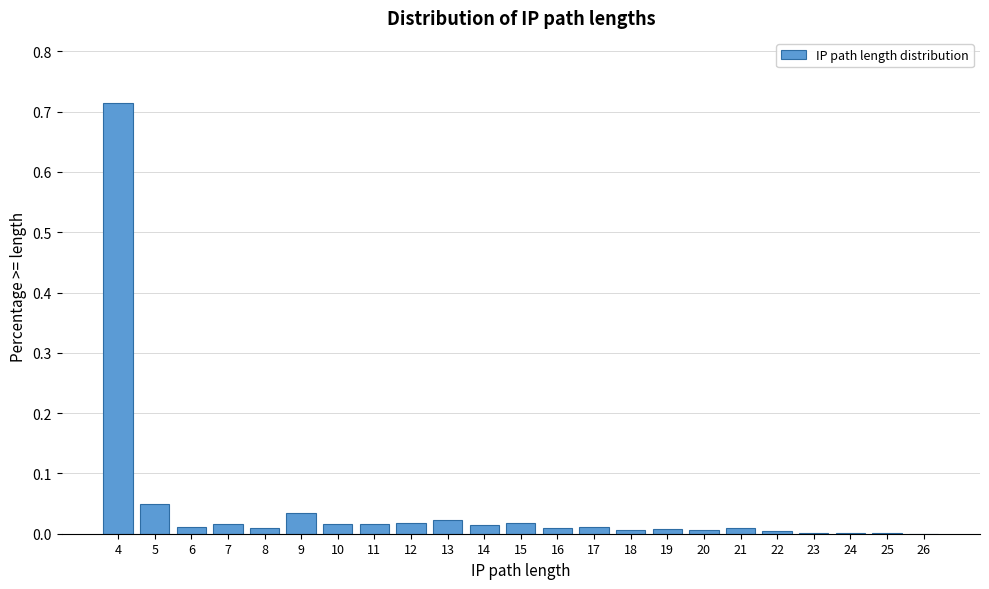

The chart shows a value of 0.0 at 23. True or false?

True